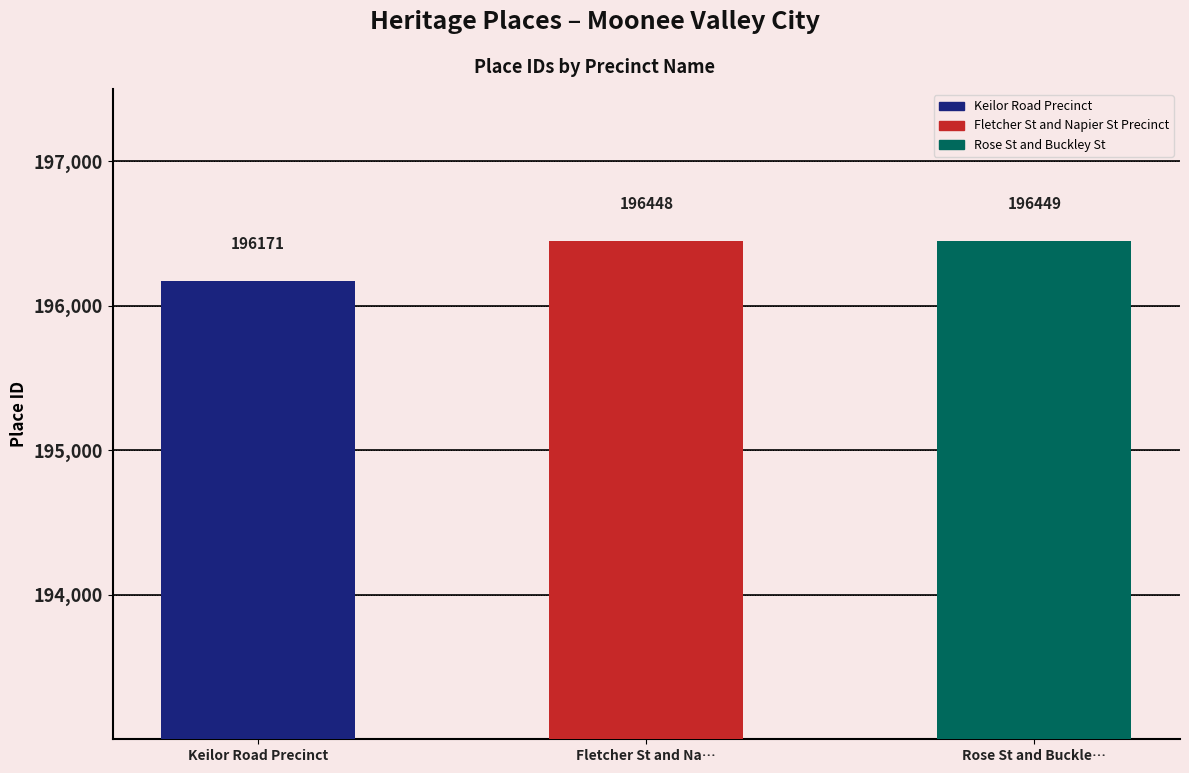

Reading right to left, transcribe all the data shown in this chart.

Rose St and Buckle…=196449	Fletcher St and Na…=196448	Keilor Road Precinct=196171